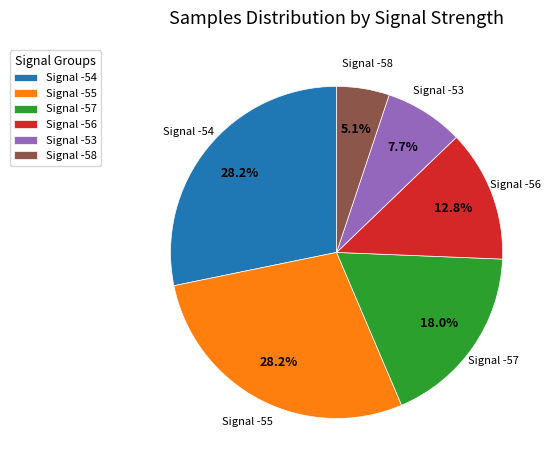

To the nearest percent, what is the average slice percentage?

17%